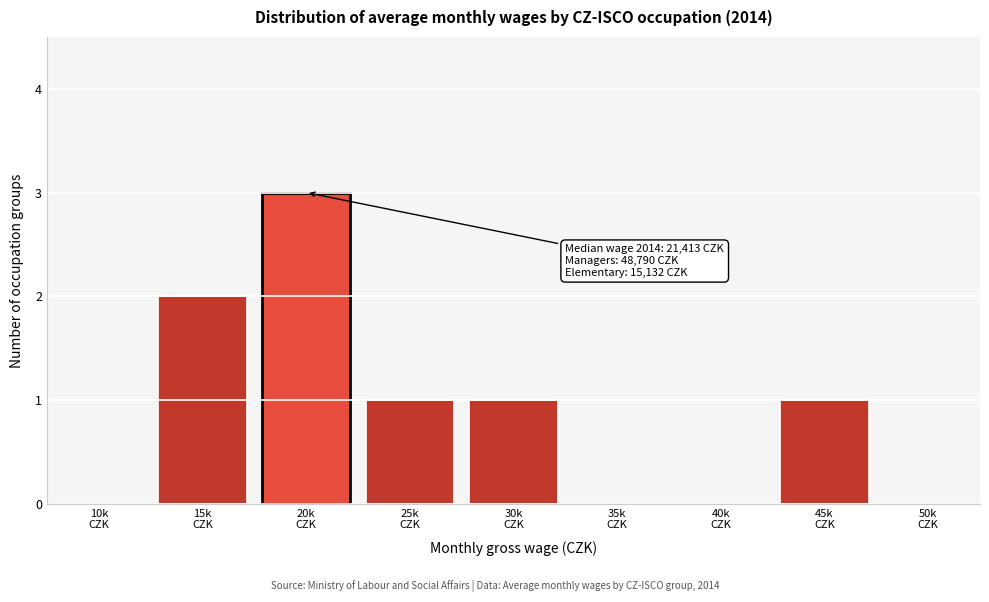

What is the sum of all values?

8